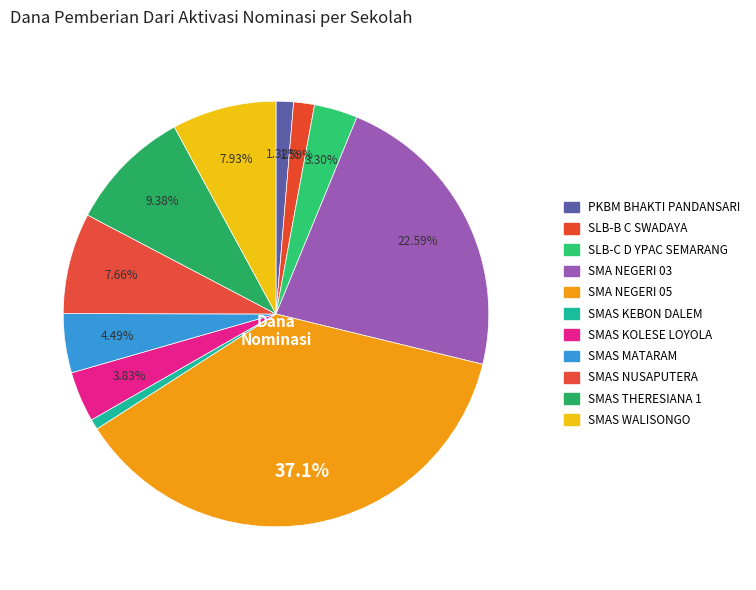

To the nearest percent, what is the combined percentage of SLB-B C SWADAYA and SMAS NUSAPUTERA?

9%